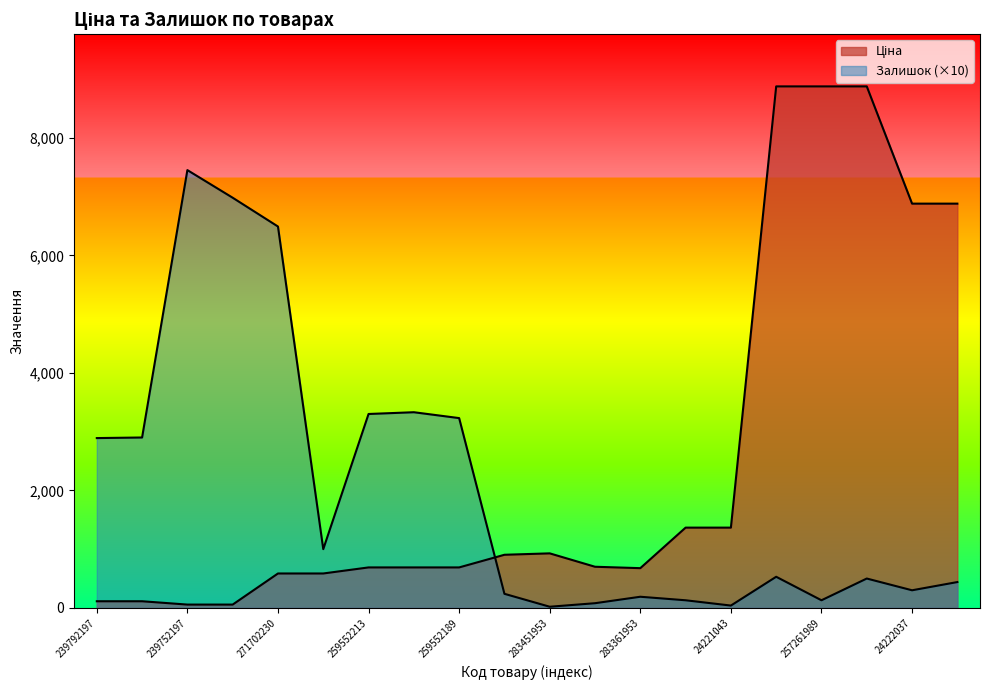

What is the average value of the Залишок series?

2008.5